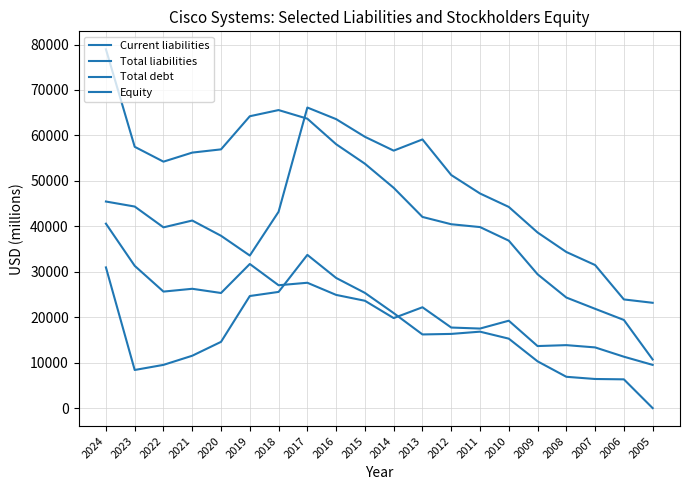

How many lines are shown in the chart?

4